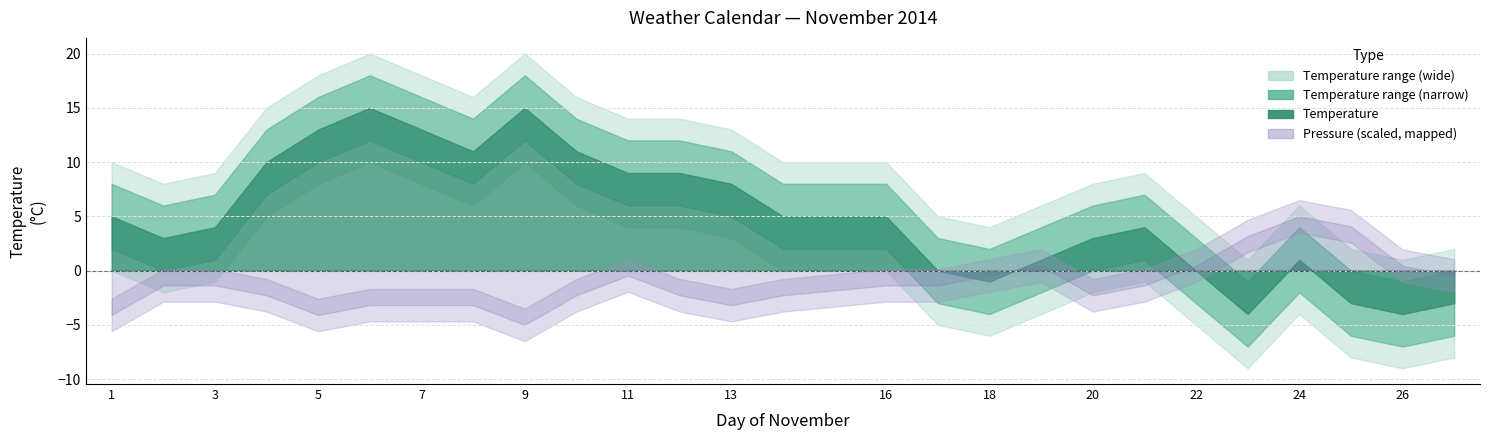

What is the value of the Temperature point at the 7th from the left?

13